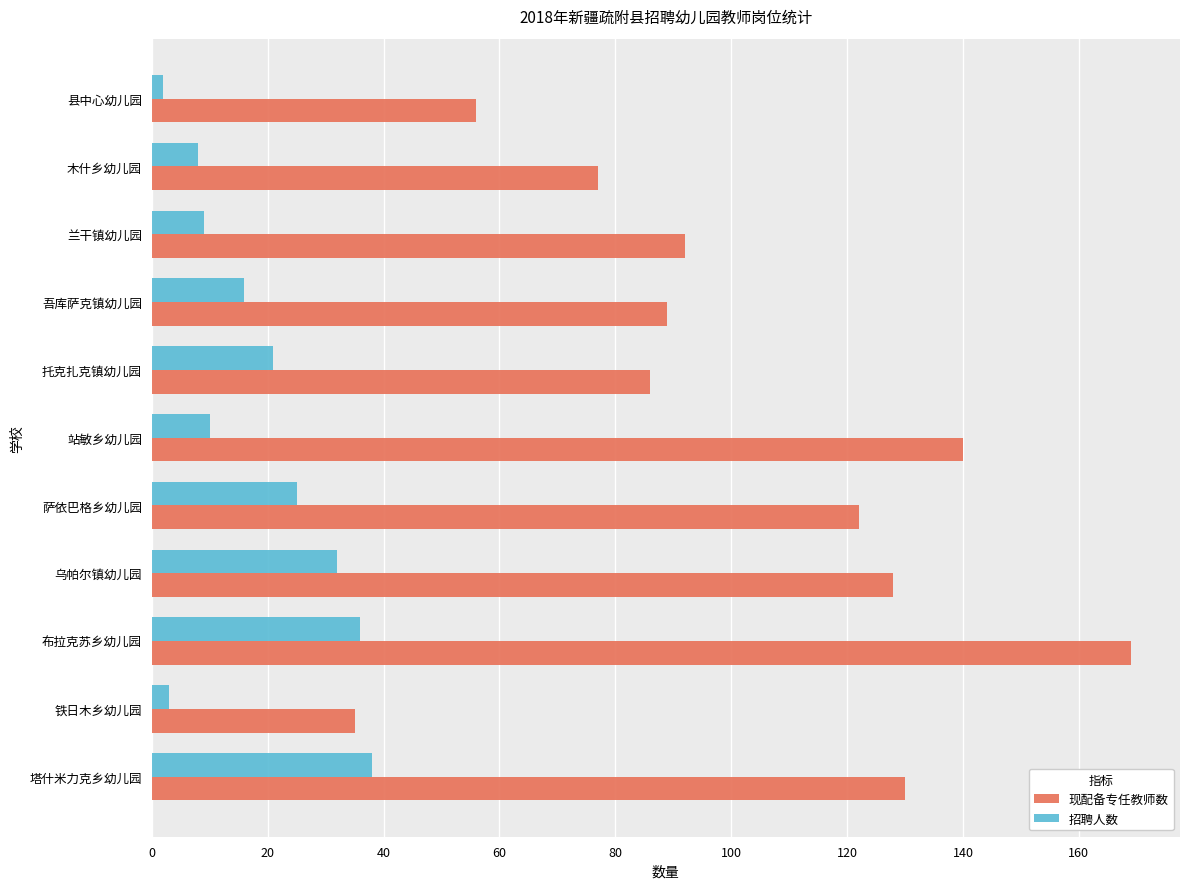

What is the approximate value of 现配备专任教师数 at 吾库萨克镇幼儿园?

89